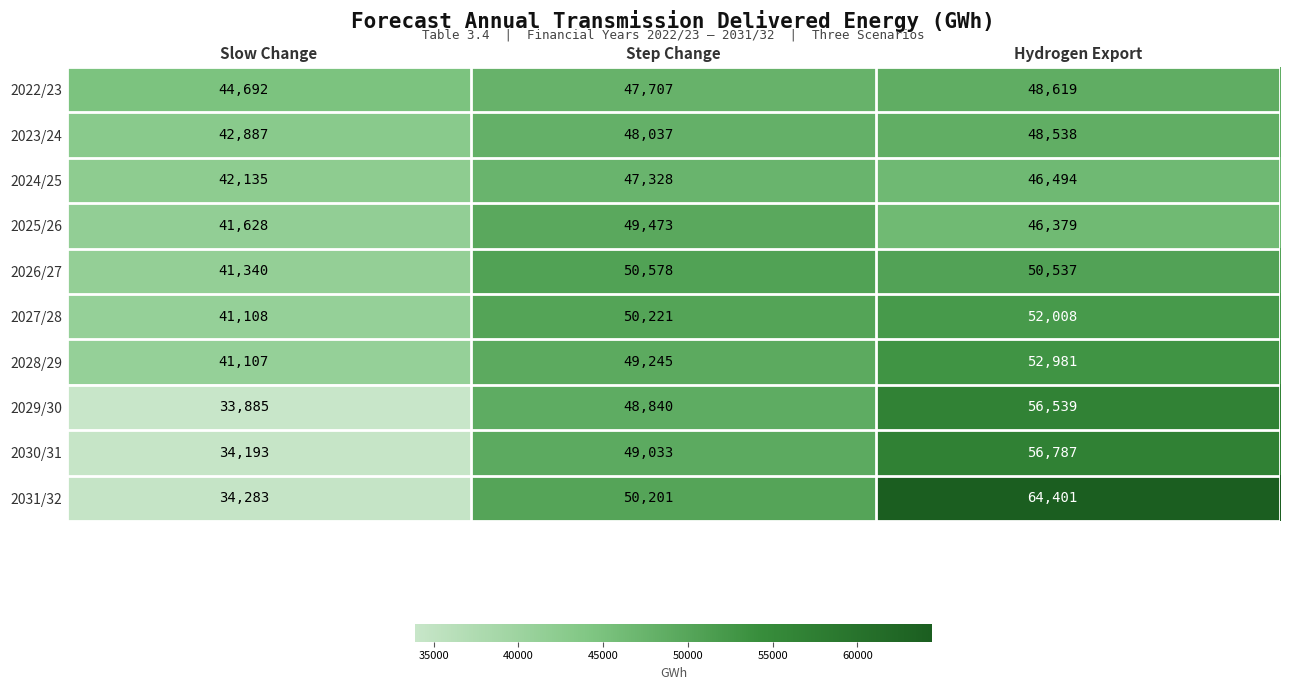

What is the sum of the 2025/26 values at Hydrogen Export and Slow Change?

88007